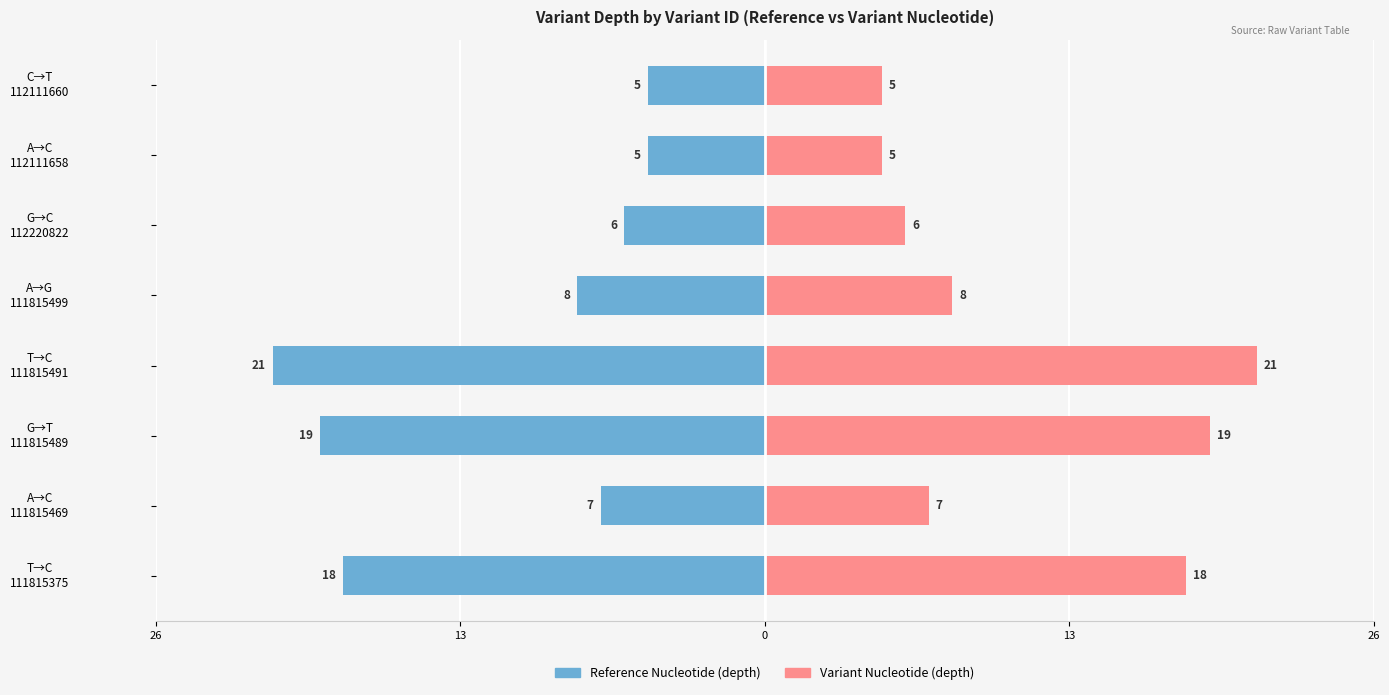

Is it true that Reference → Variant (depth) equals 14 at T→C 111815491?

False